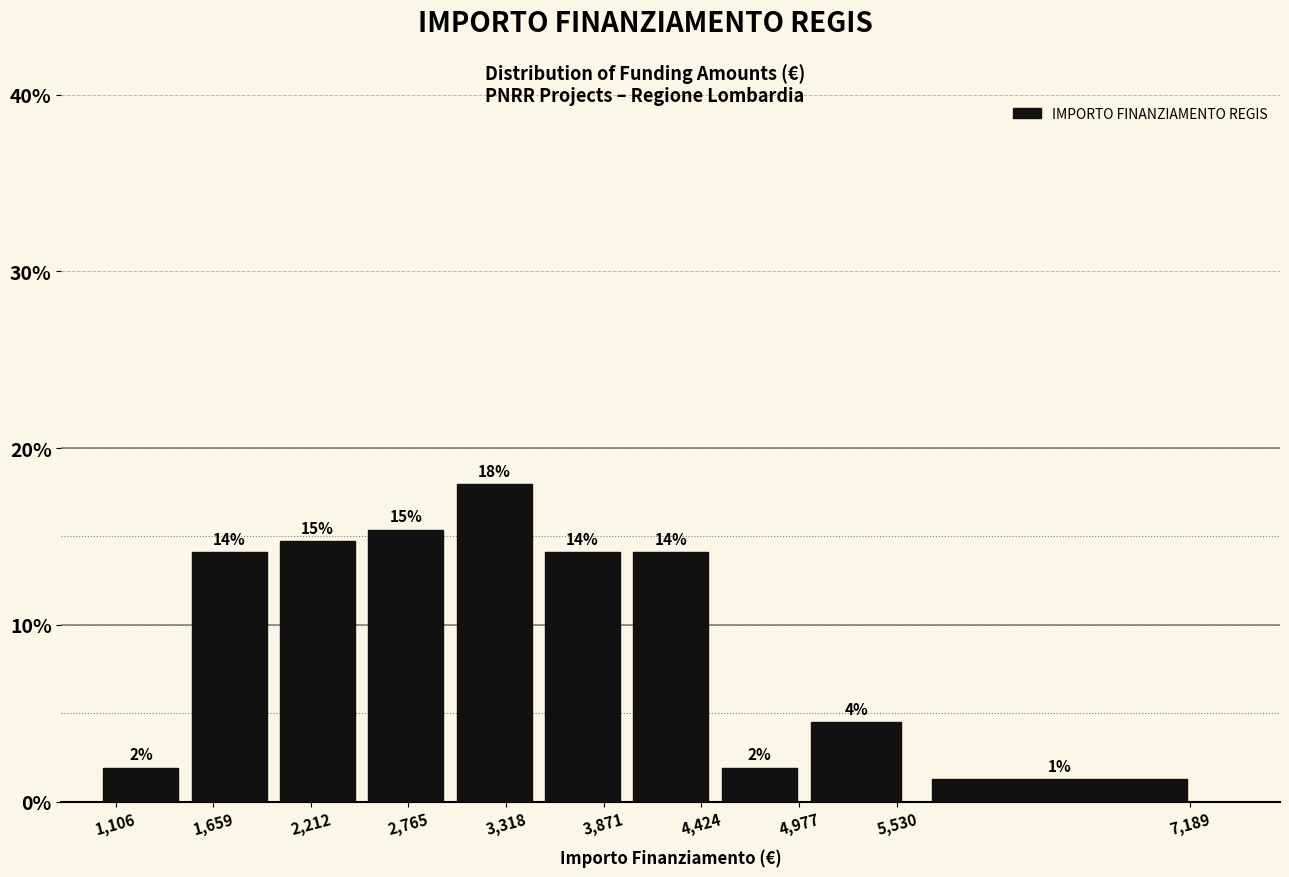

Read against the x-axis, roughly where is the centre of the tallest bar?

3300